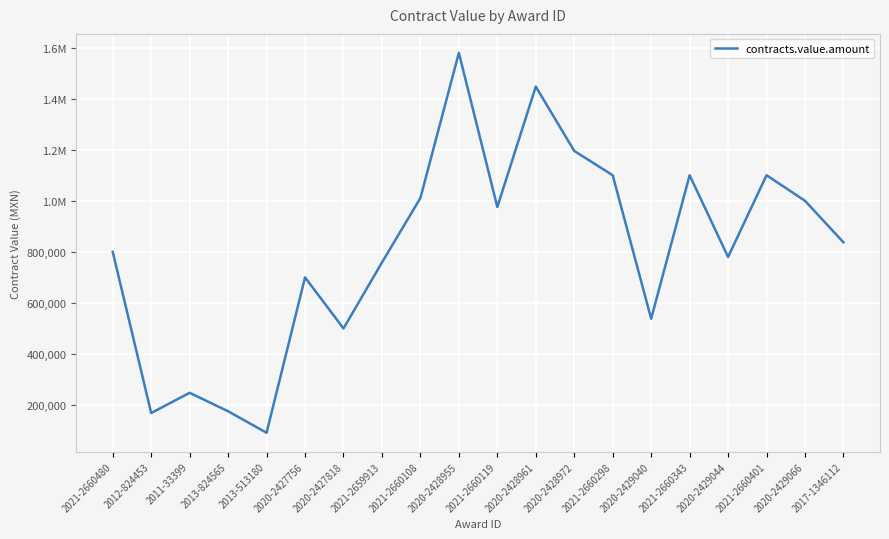

At which category does the data reach its first local peak?

2011-33399